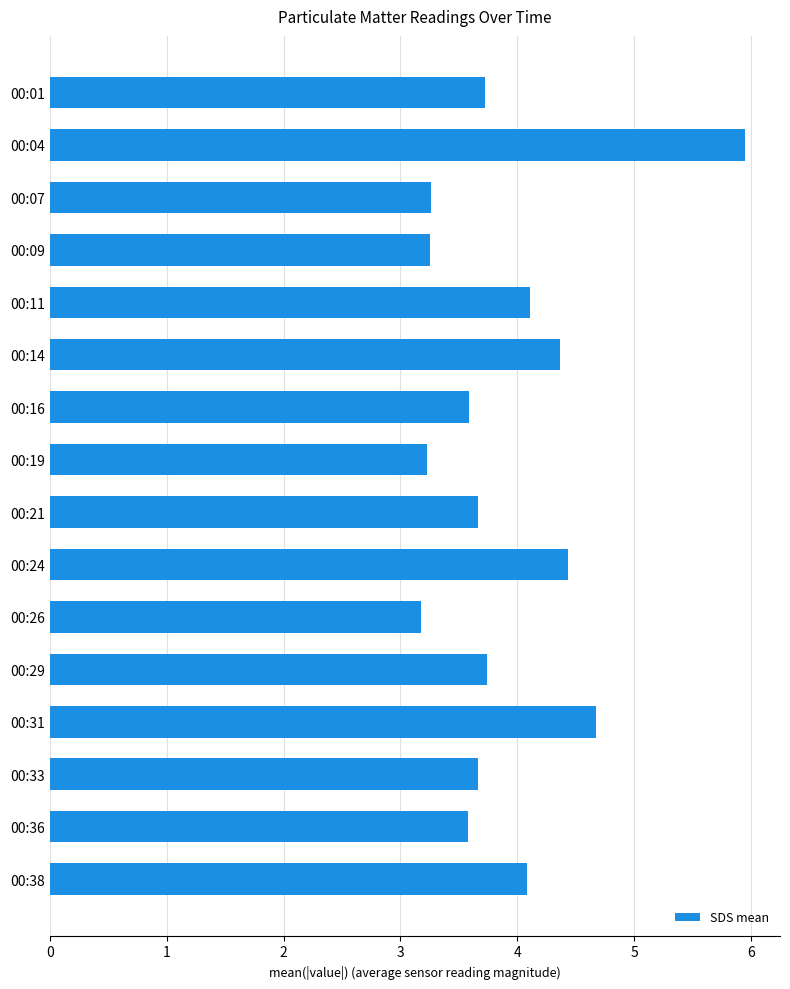

Between 00:29 and 00:11, which is larger?

00:11